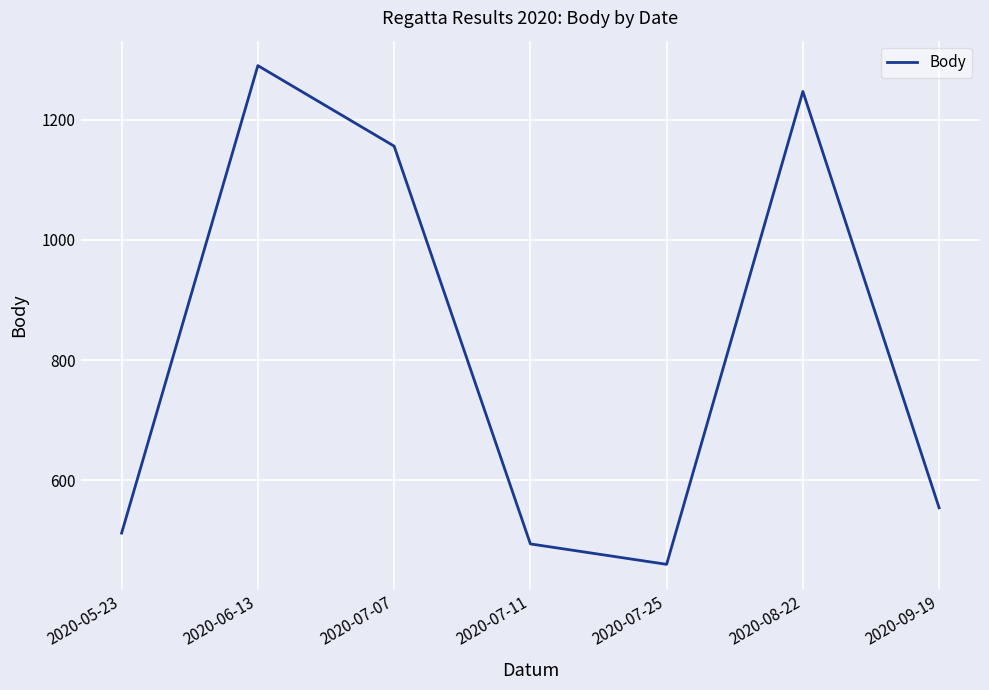

At which category does the data reach its first local valley?

2020-07-25